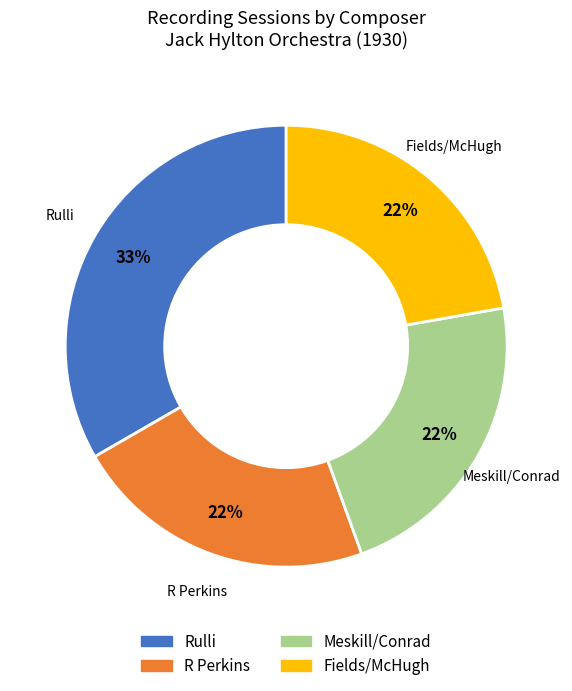

To the nearest percent, what is the difference between the largest and smallest slice percentages?

11%